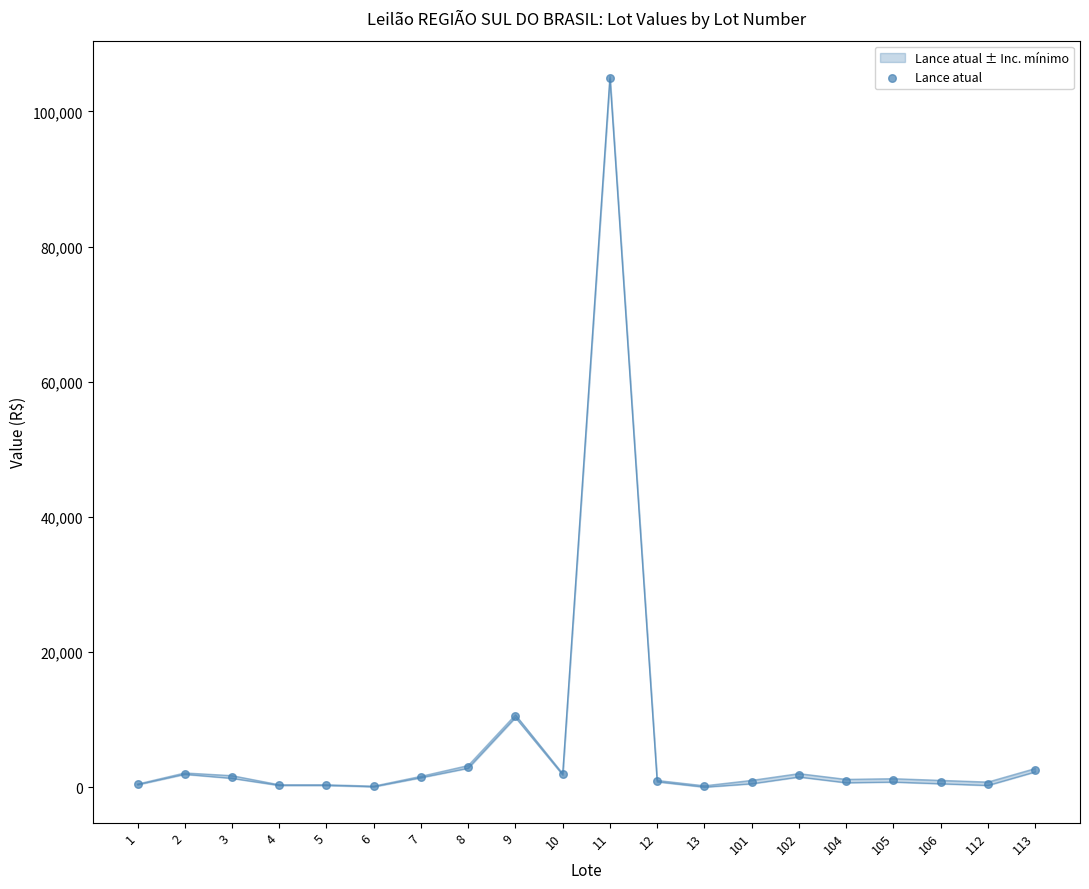

Which has a higher value, 1 or 5?

1